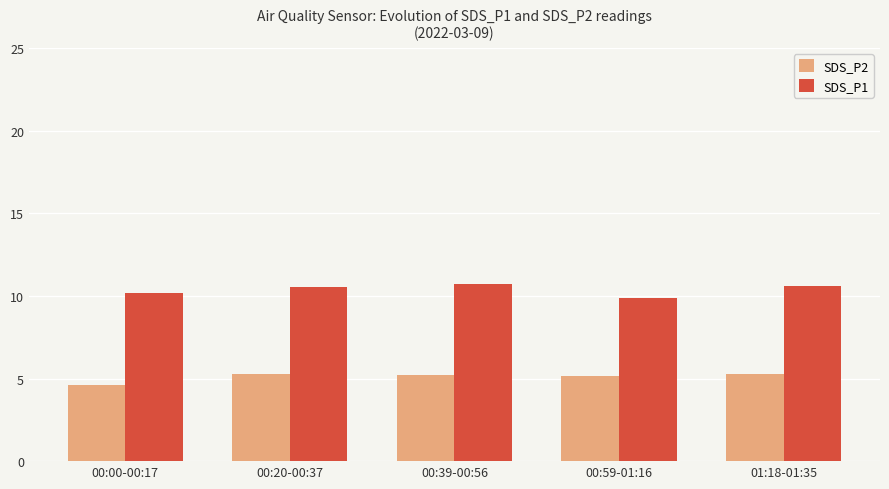

How many bars are there in total?

10